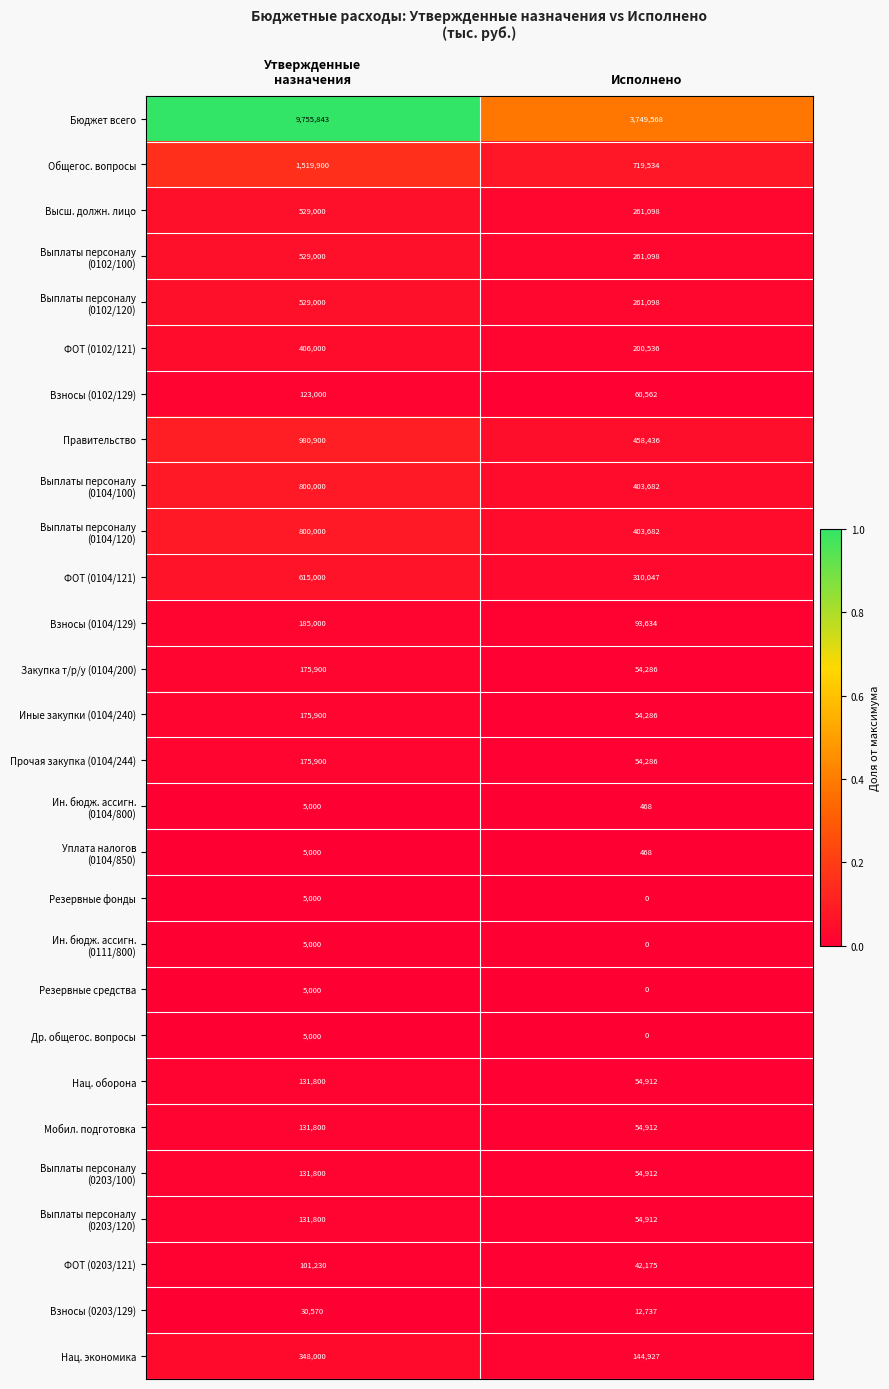

Which category has the lowest value across all series?

Исполнено